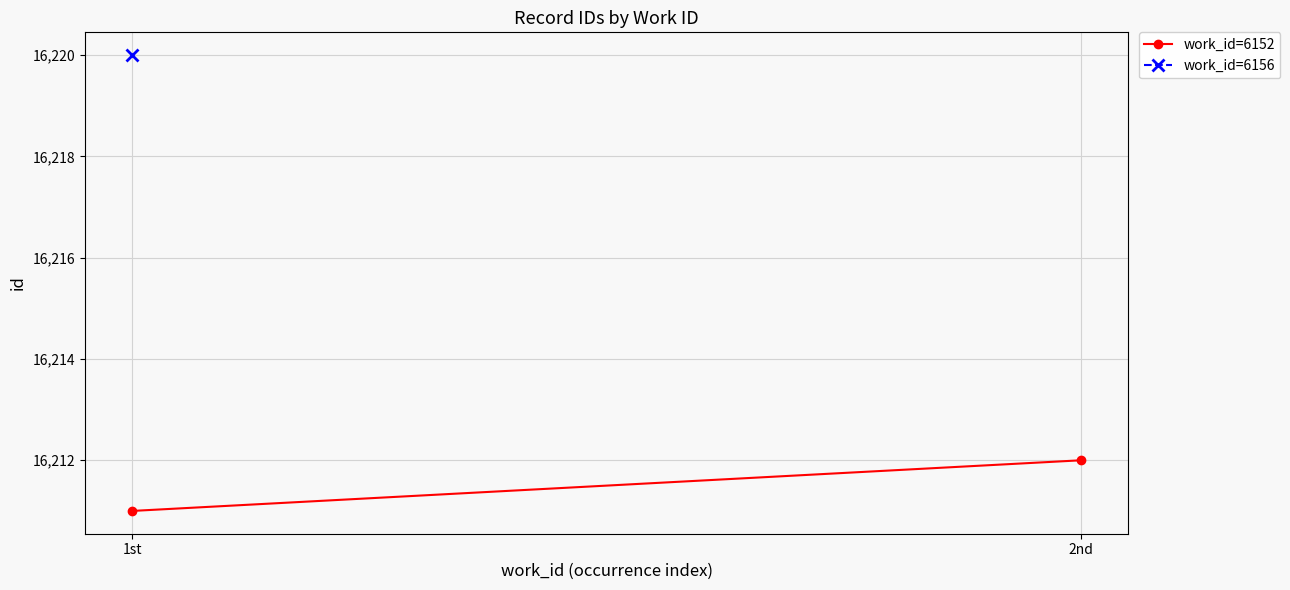

What is the sum of all values?

32423